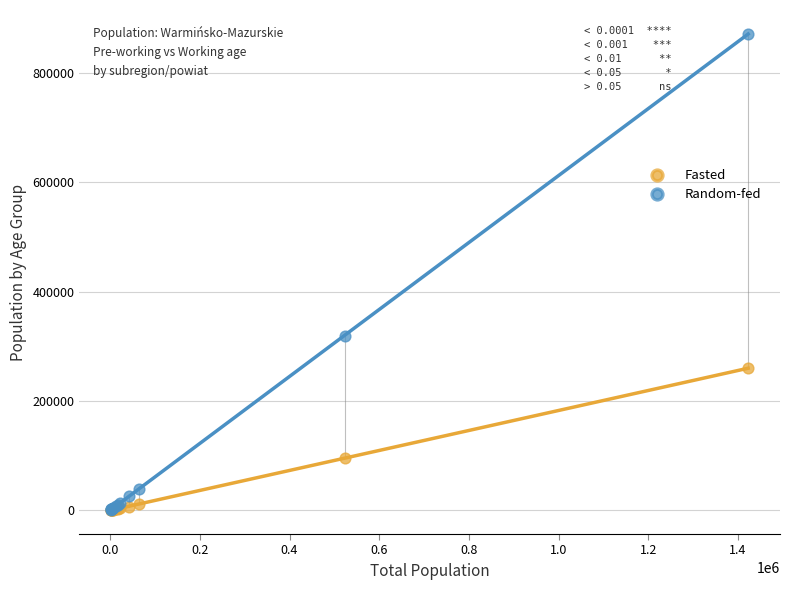

Across all series, what Y value is closest to 435871?

319472